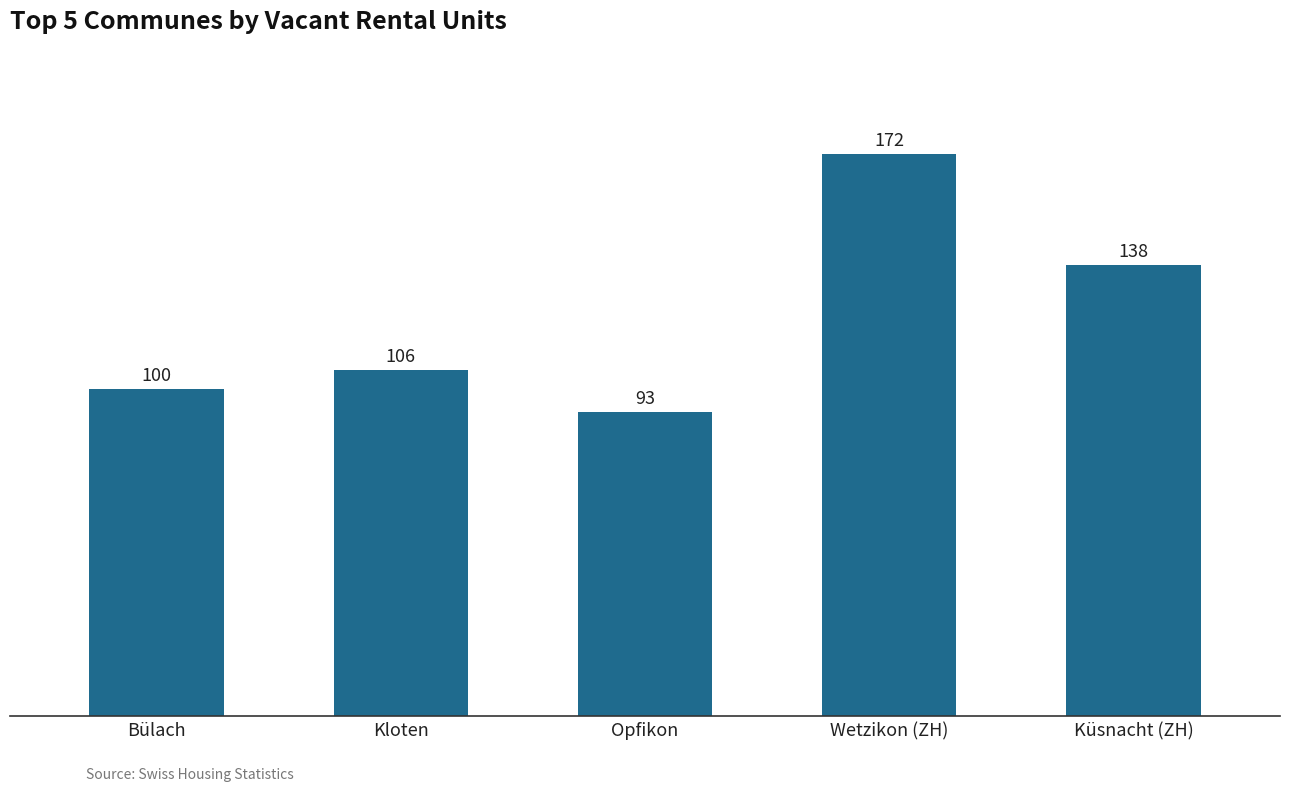

What is the approximate value at Küsnacht (ZH), to the nearest 5?

140